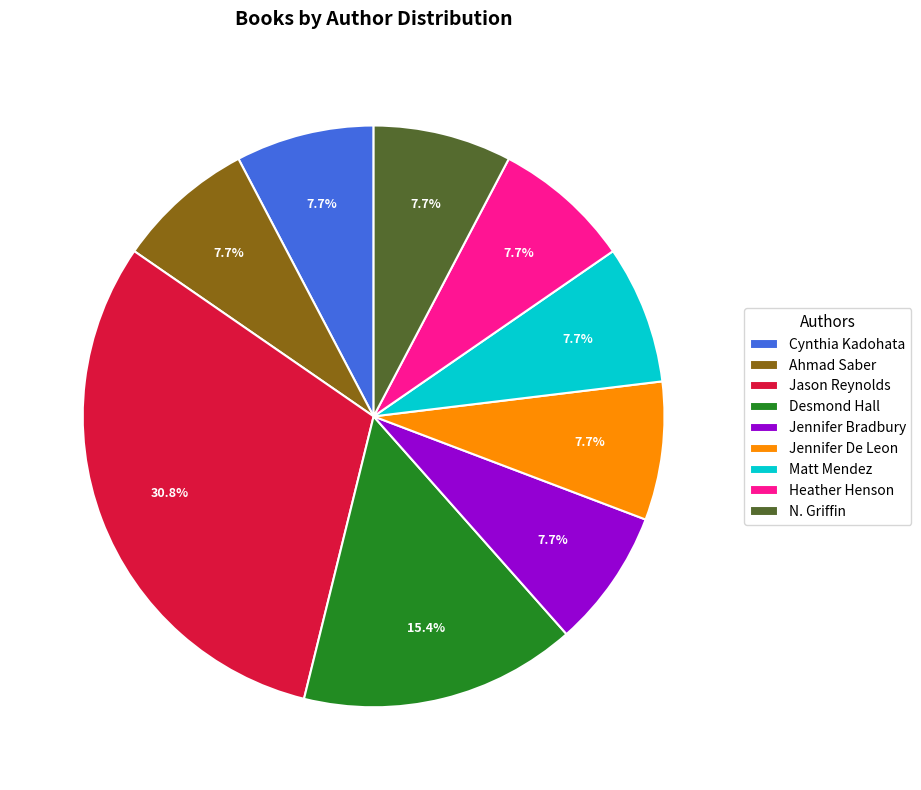

What is the ratio of the value at Jennifer De Leon to the value at Matt Mendez?

1.0